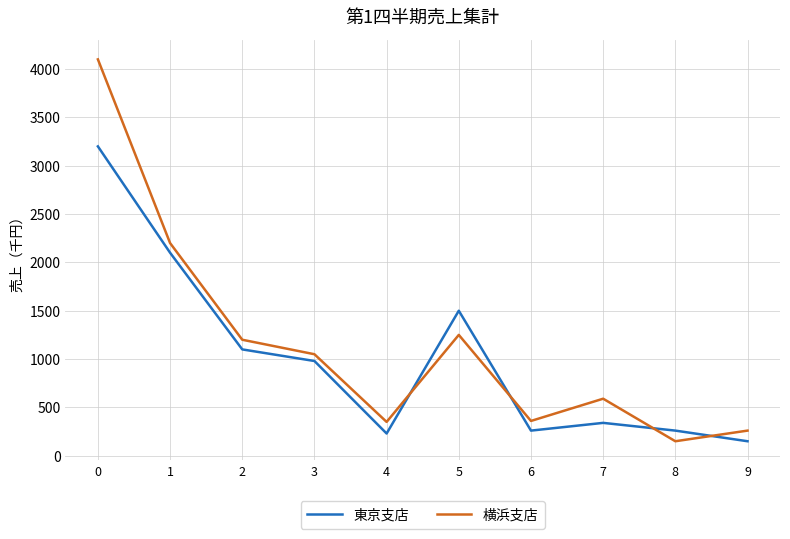

Rank the series by their maximum value, from lowest to highest.

東京支店, 横浜支店